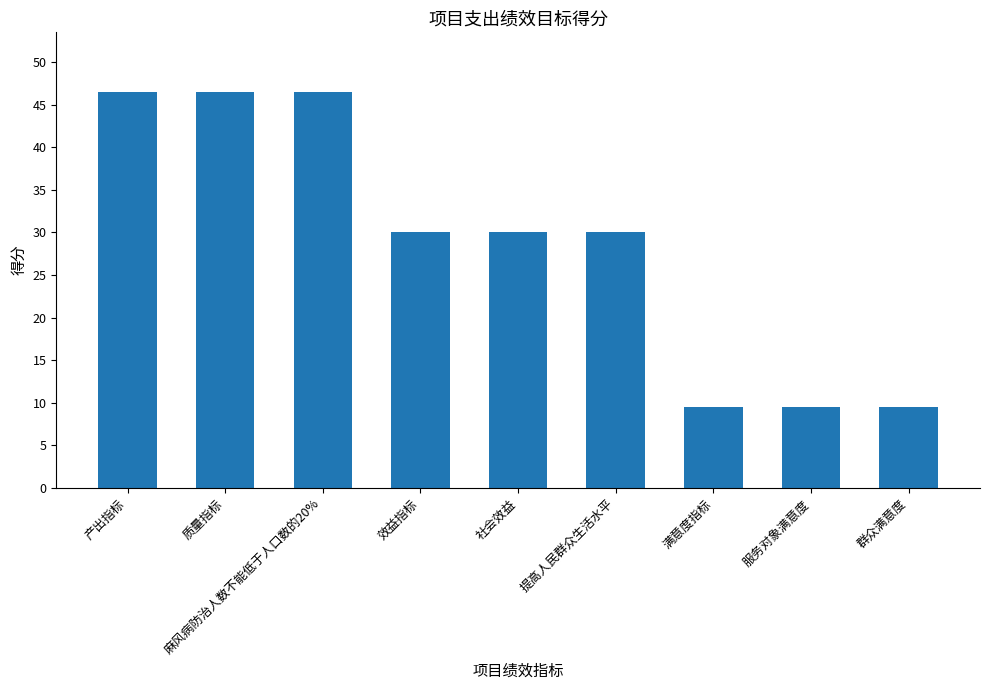

The value at 产出指标 is 74.1. True or false?

False